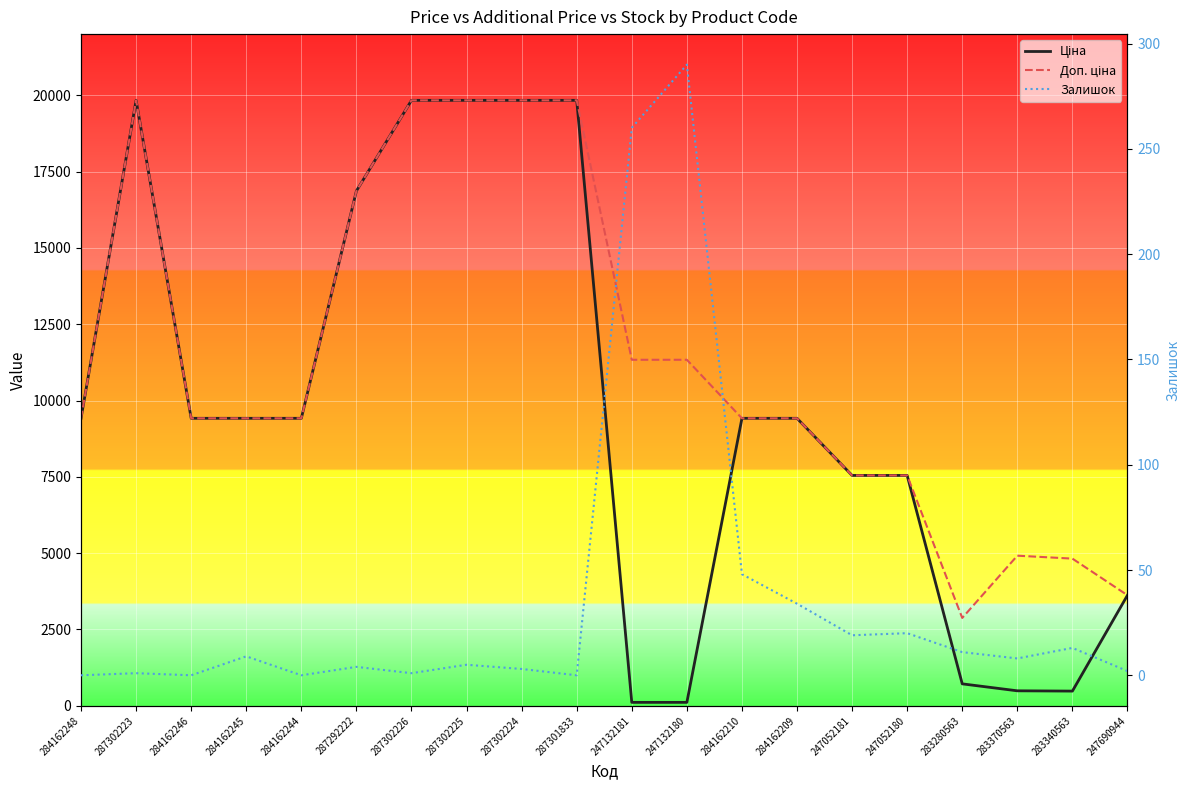

Between 247132181 and 283340563, which series saw the biggest shift?

Доп. ціна